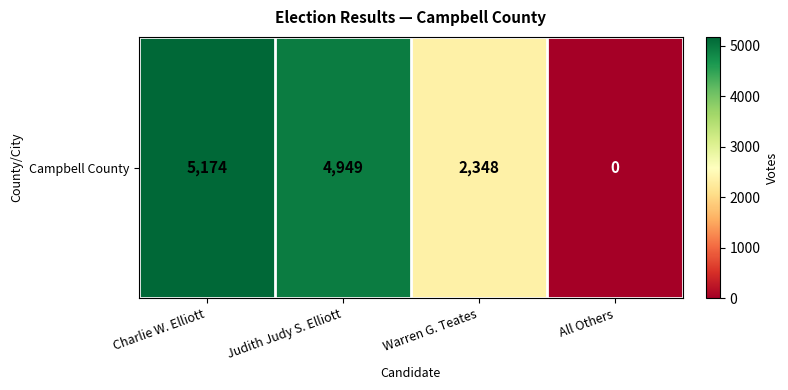

The chart shows a value of 3186 at Charlie W. Elliott. True or false?

False